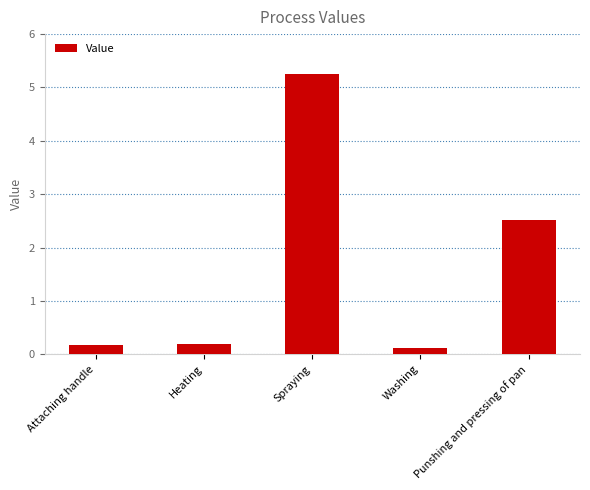

The chart shows a value of 2.5 at Punshing and pressing of pan. True or false?

True